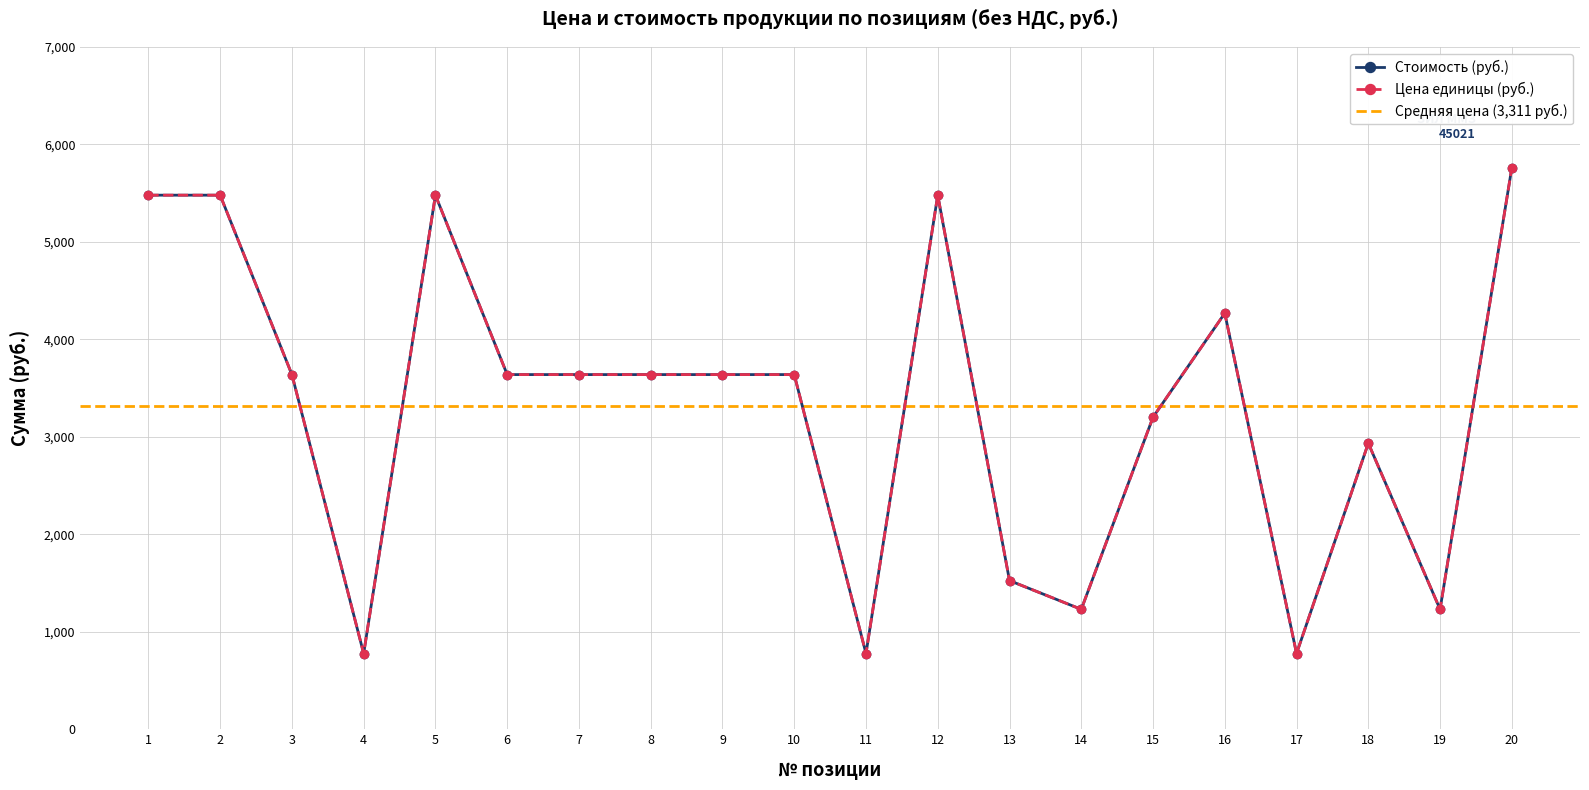

Which label corresponds to the largest value in the chart?

20